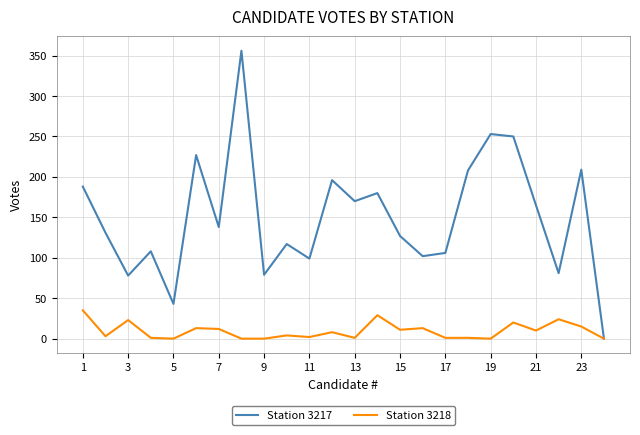

How many lines are shown in the chart?

2